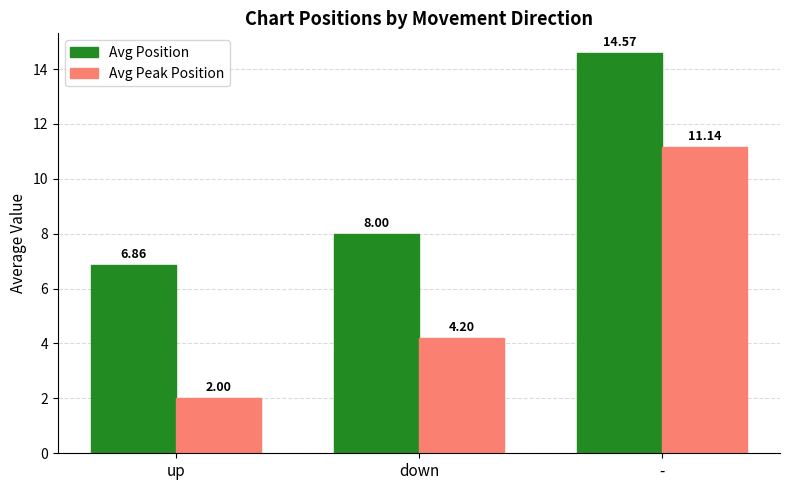

Which series changed the most between down and -?

Avg Peak Position